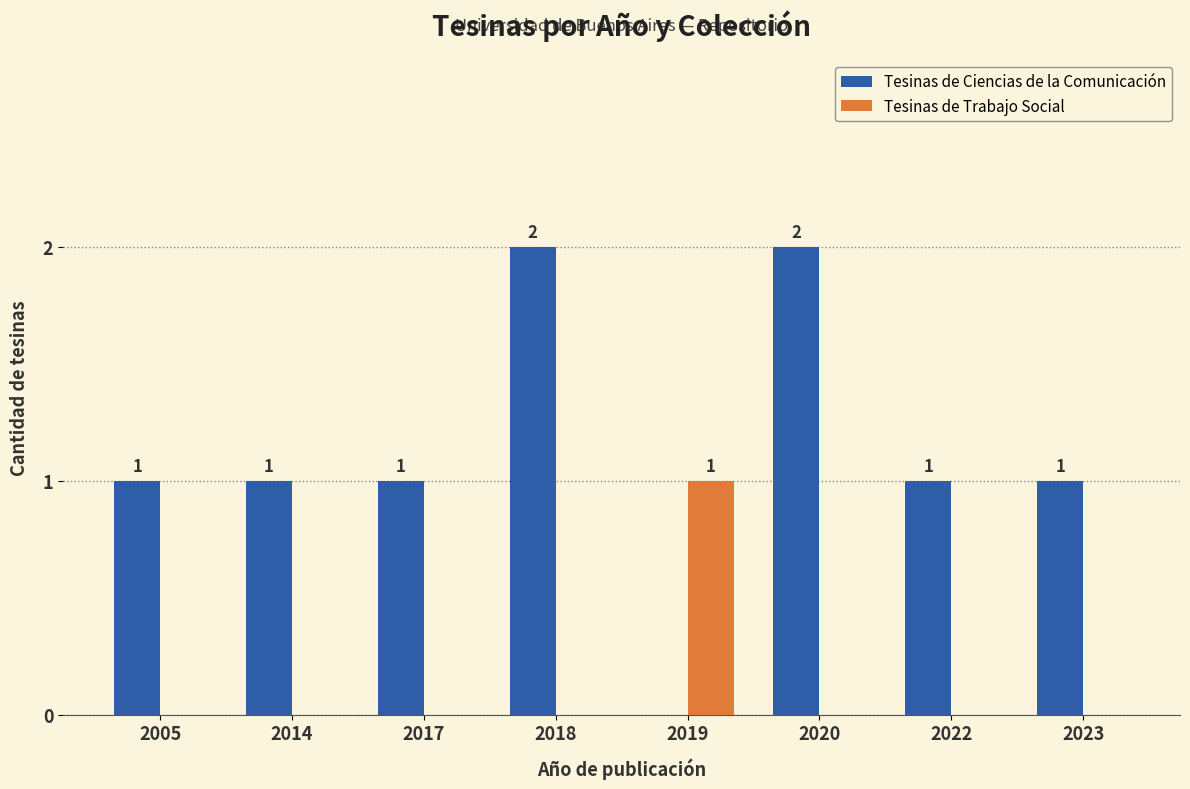

At which label does Tesinas de Trabajo Social reach its peak?

2019